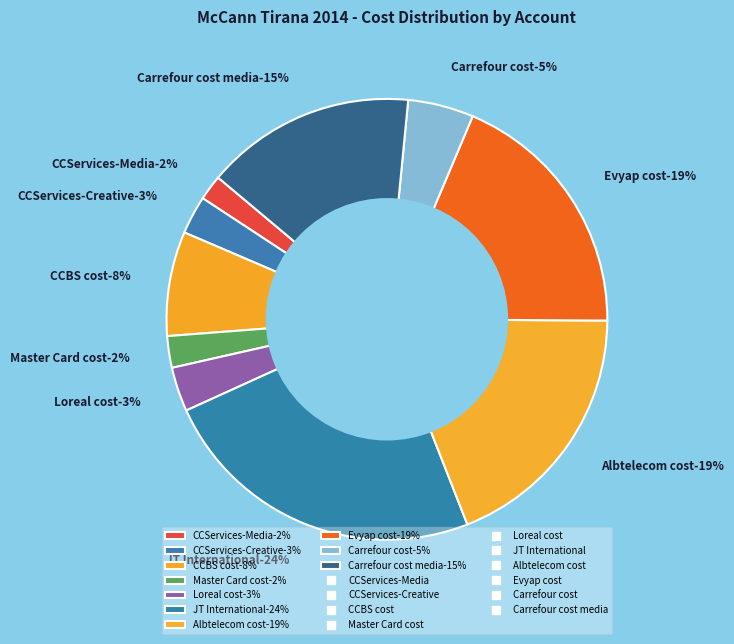

Do Carrefour cost media and CCServices-Media together represent more than half of the pie?

No